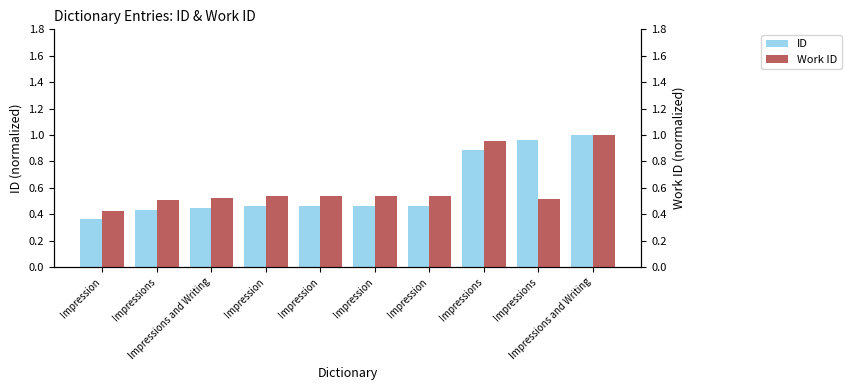

Where is Work ID nearest to the value 0?

Impression